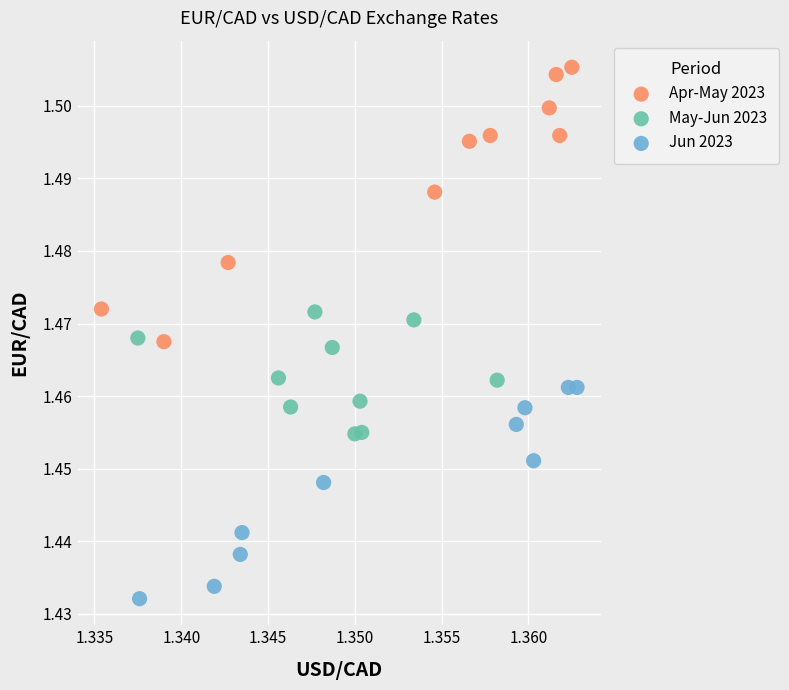

Which series has the largest Y range (max minus min)?

Apr-May 2023